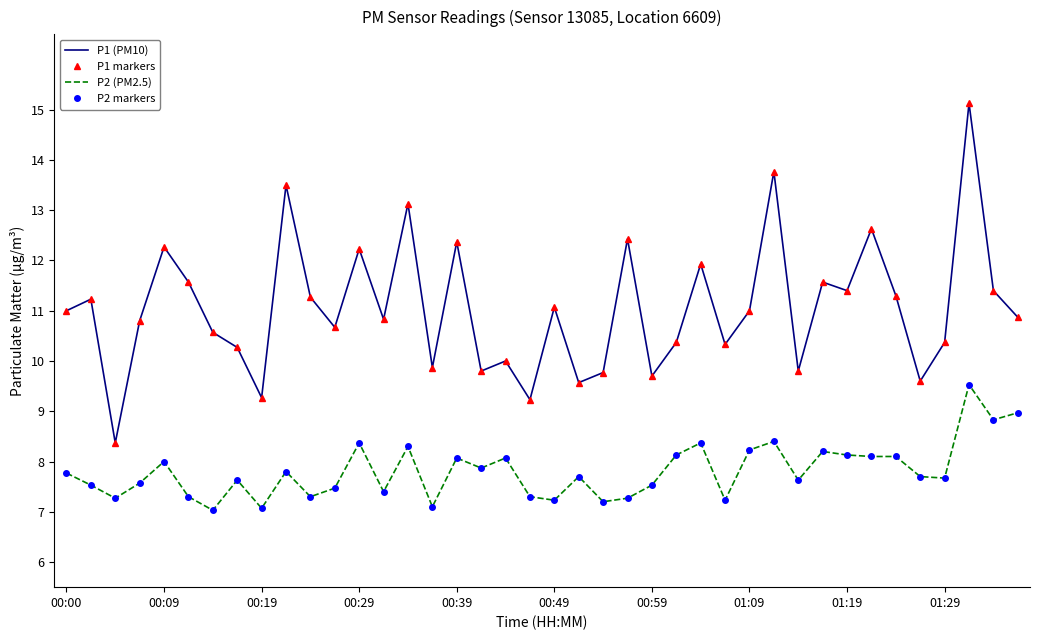

True or false: P1 (PM10) and P2 markers intersect in this chart.

False